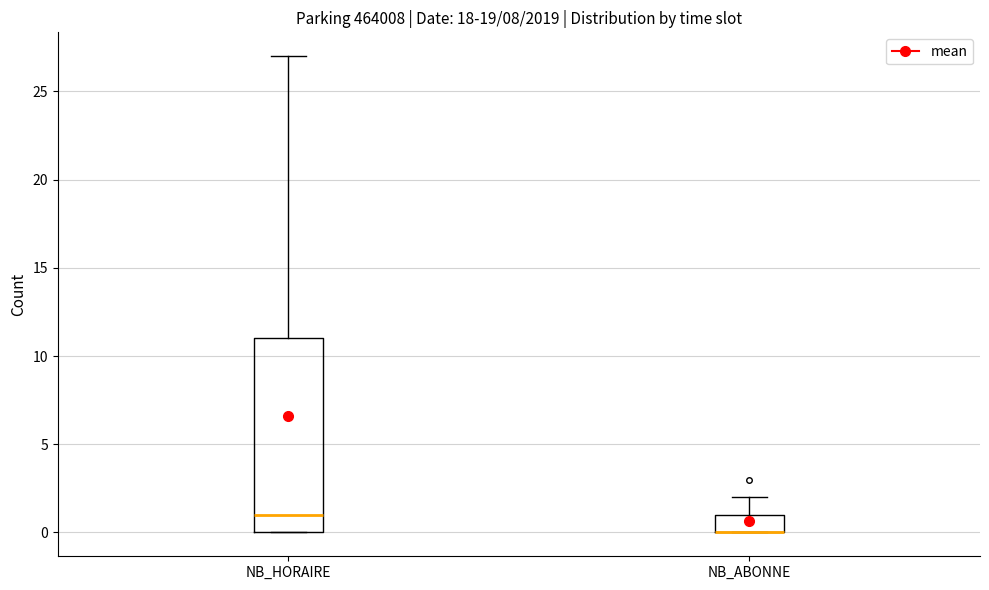

Reading left to right, transcribe this box plot: for each box, give where its median line is, the range the box spans, and where its two whiskers end, as read against the y-axis. The values are not printed on the chart, so give them approximately, as read against the axis.

NB_HORAIRE: median 1, box 0 to 11, whiskers 0 to 27
NB_ABONNE: median 0 (drawn on the box's lower edge), box 0 to 1, whiskers 0 to 2